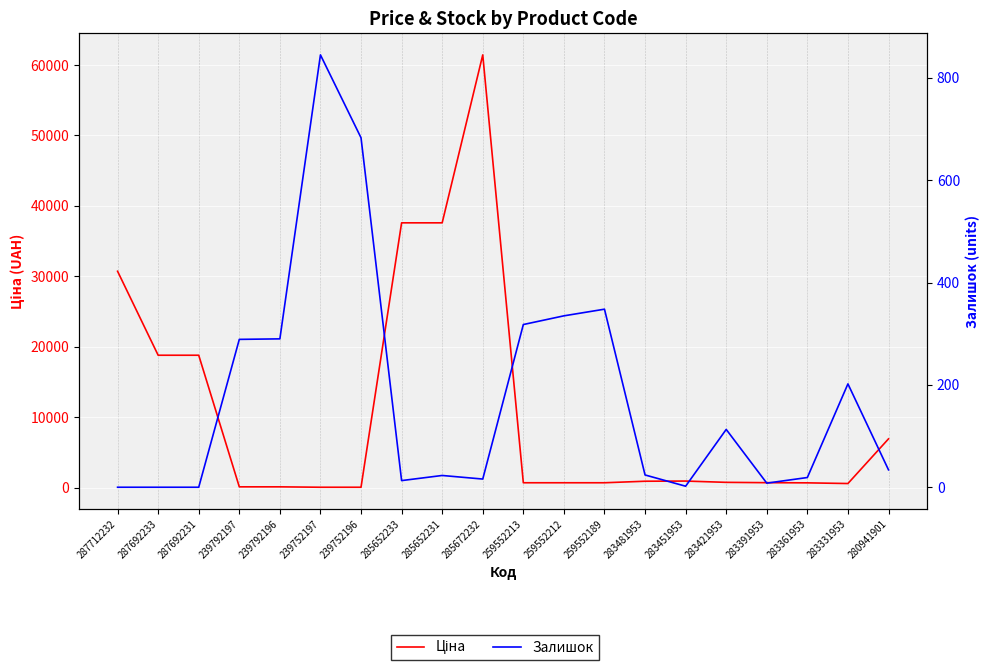

Reading left to right, list all the values displayed in this chart.

Ціна: 287712232=30717.1	287692233=18796.8	287692231=18796.8	239792197=114.1	239792196=114.1	239752197=57.0	239752196=57.0	285652233=37593.6	285652231=37593.6	285672232=61434.3	259552213=693.7	259552212=693.7	259552189=693.7	283481953=910.4	283451953=934.5	283421953=752.2	283391953=705.1	283361953=681.0	283331953=584.4	280941901=6925.7
Залишок: 287712232=0.0	287692233=0.0	287692231=0.0	239792197=289.0	239792196=290.0	239752197=845.0	239752196=683.0	285652233=13.0	285652231=23.0	285672232=16.0	259552213=318.0	259552212=335.0	259552189=348.0	283481953=24.0	283451953=2.0	283421953=113.0	283391953=8.0	283361953=19.0	283331953=202.0	280941901=34.0